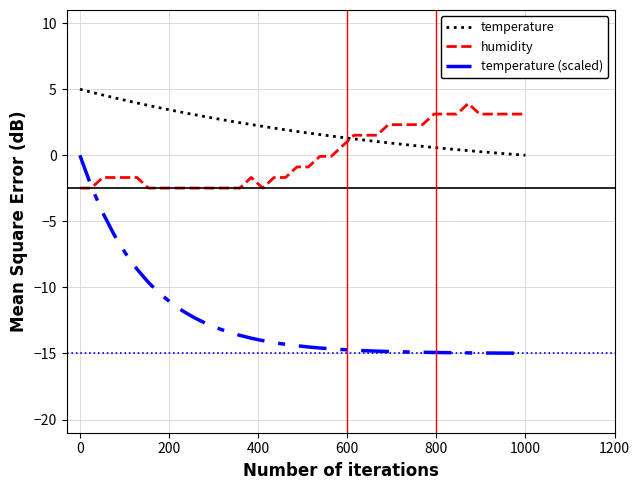

True or false: temperature and temperature (scaled) intersect in this chart.

False